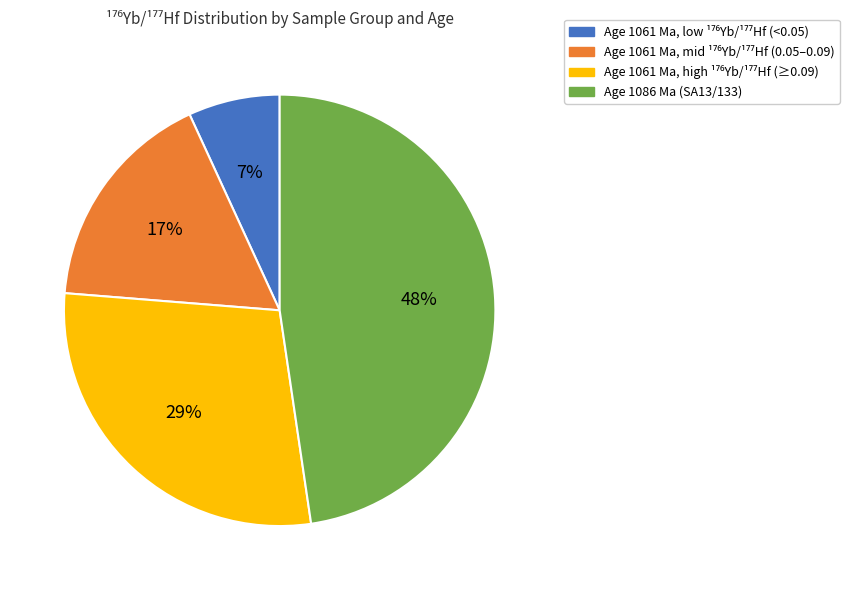

Is there any slice that represents more than half of the pie?

No